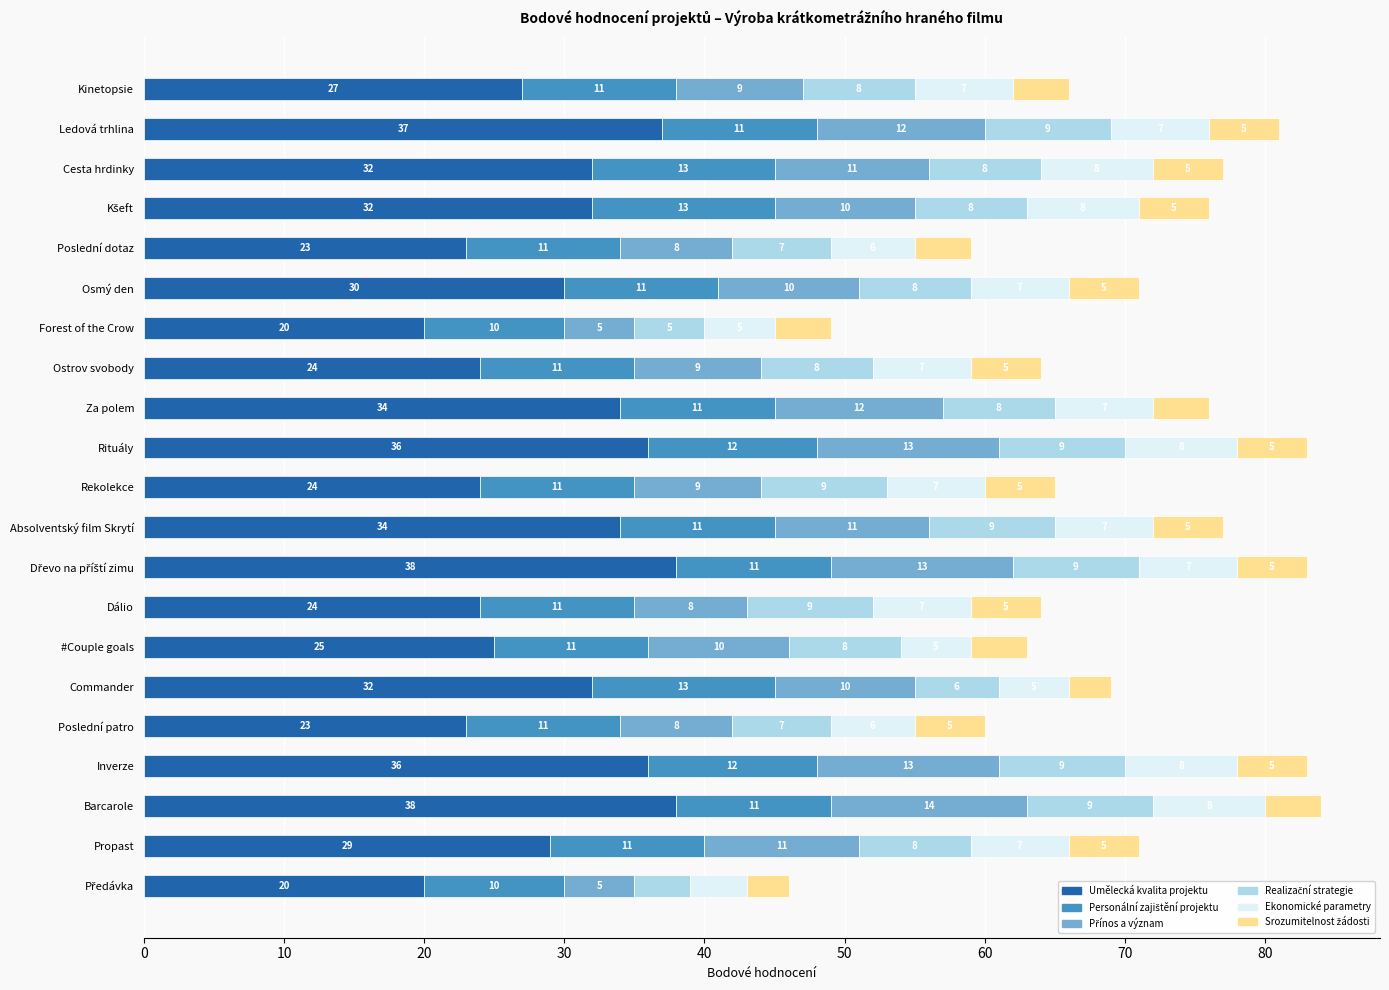

The Umělecká kvalita projektu series shows 24 at Dálio. True or false?

True